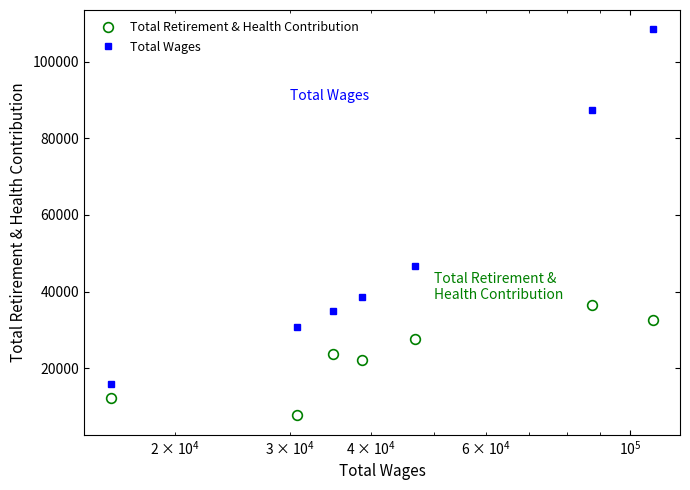

True or false: Total Retirement & Health Contribution and Total Wages cross at least once.

False